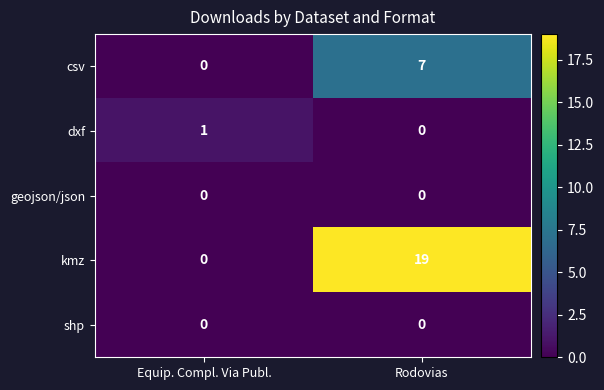

Rank the categories by dxf value from highest to lowest.

Equip. Compl. Via Publ., Rodovias